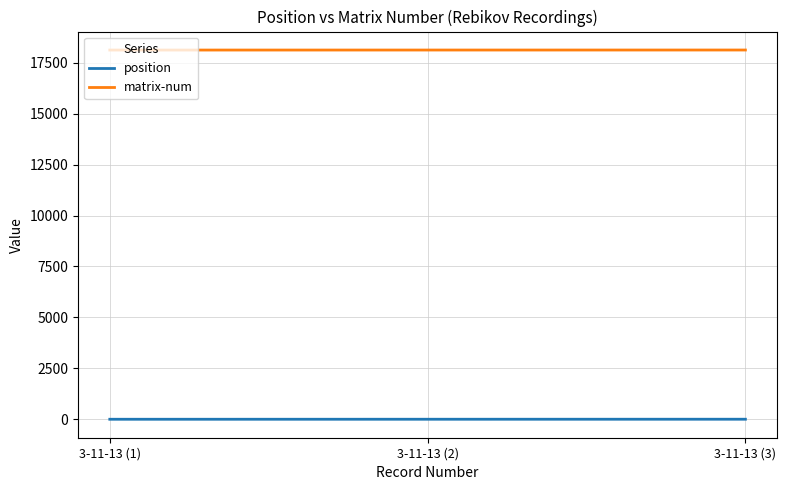

True or false: matrix-num has a value of 11422 at 3-11-13 (3).

False